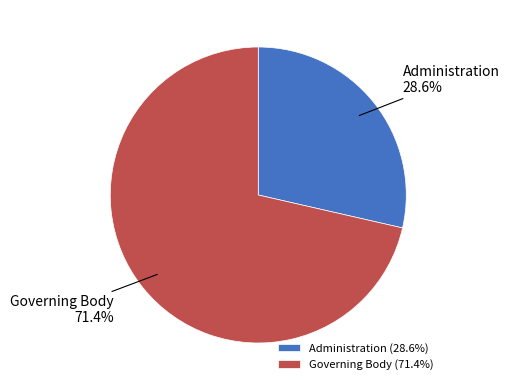

What is the total percentage of Administration and Governing Body?

100.0%